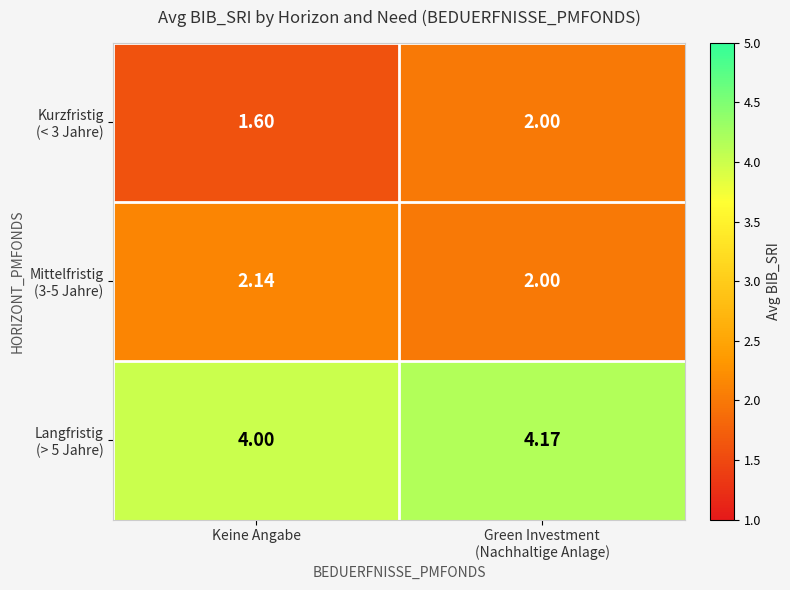

Which label corresponds to the smallest value in the chart?

Keine Angabe